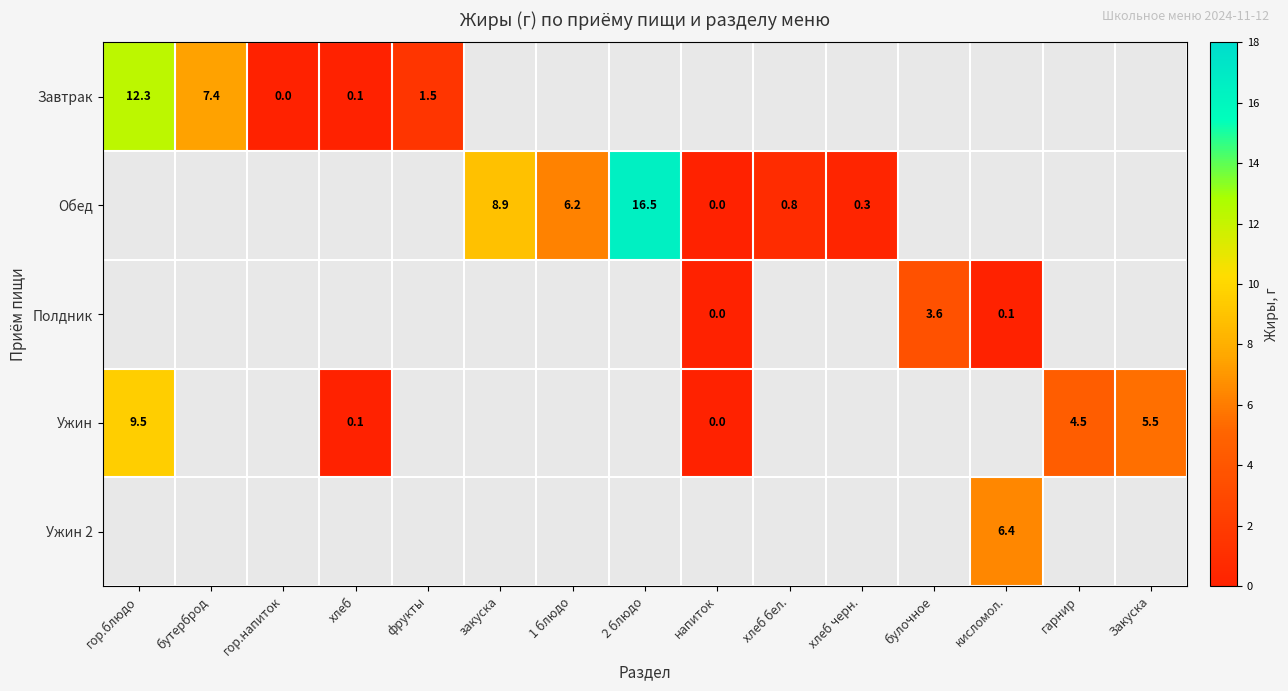

At how many categories does at least one series exceed 3?

9